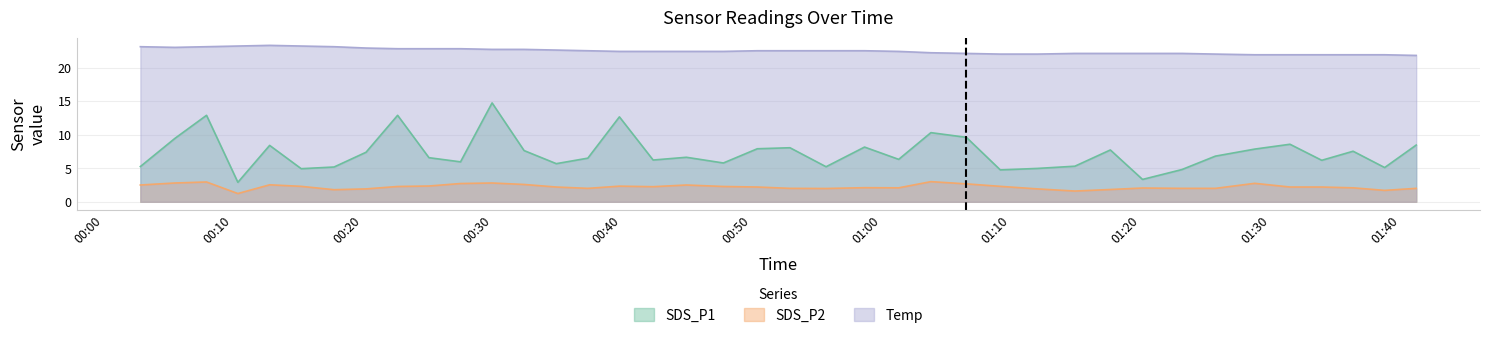

What is the difference between the maximum and minimum values in the SDS_P1 series?

11.8